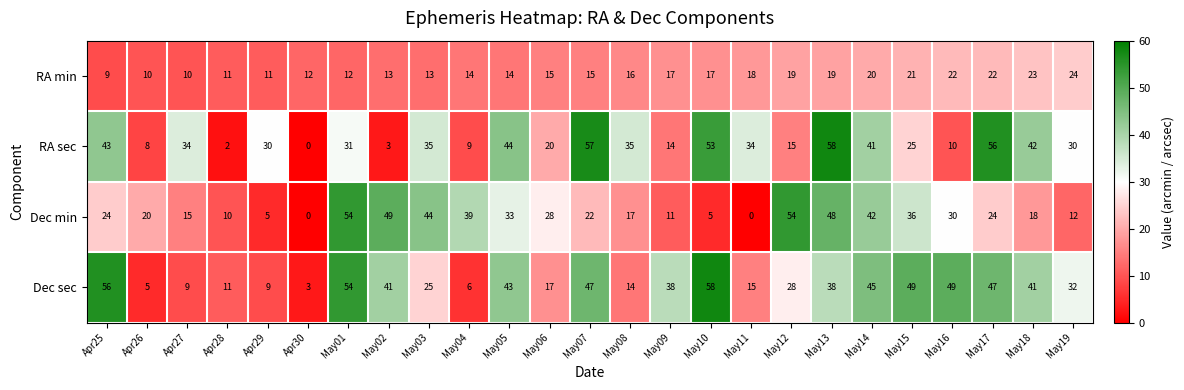

What is the sum of all Dec min values?

640